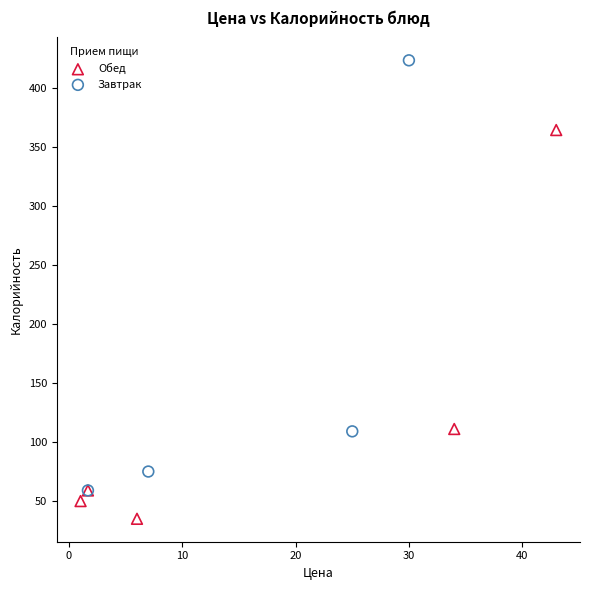

What are all the series names shown in the legend?

Обед, Завтрак